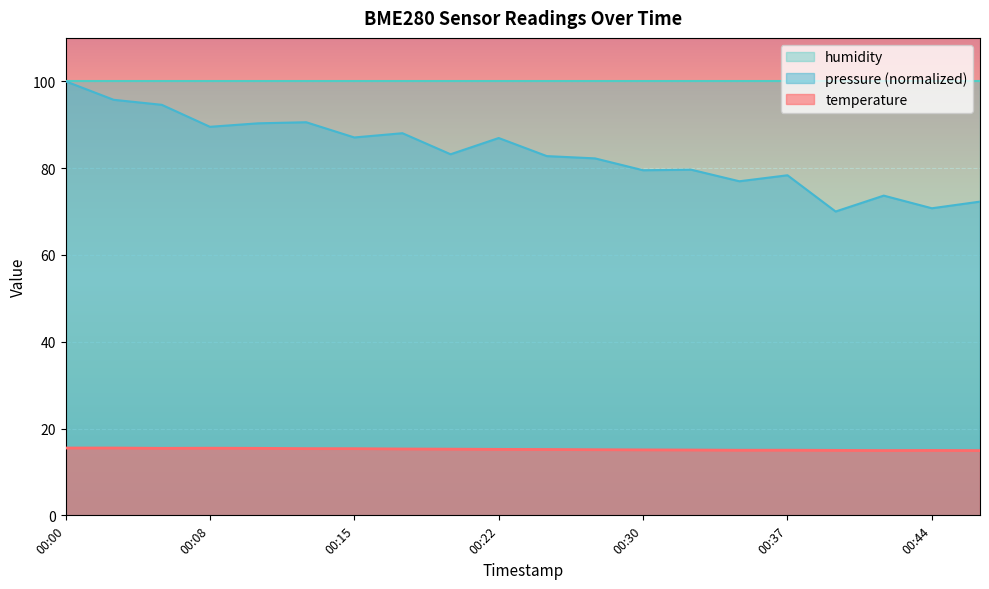

What is the highest value of the pressure_norm series?

100.0